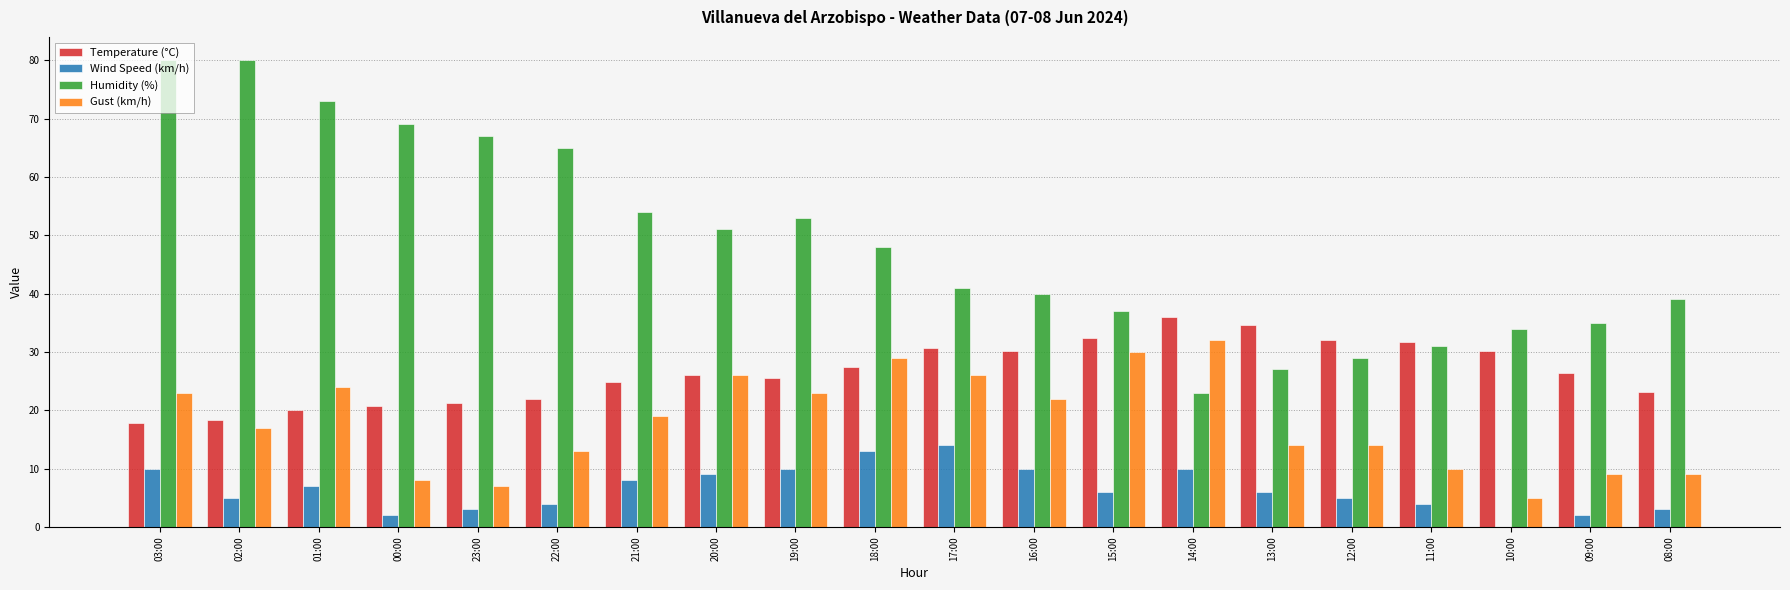

What is the highest value of the Wind Speed (km/h) series?

14.0